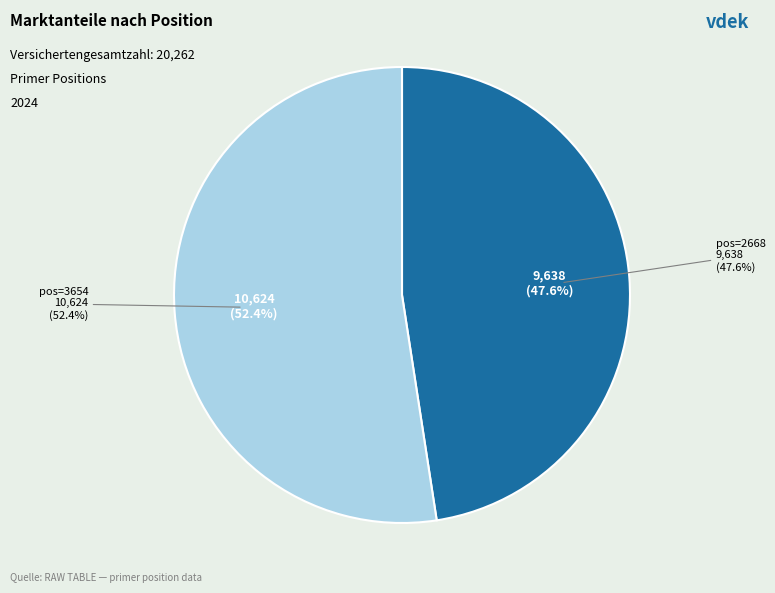

Is the sum of 2668 and 3654 greater than half?

Yes